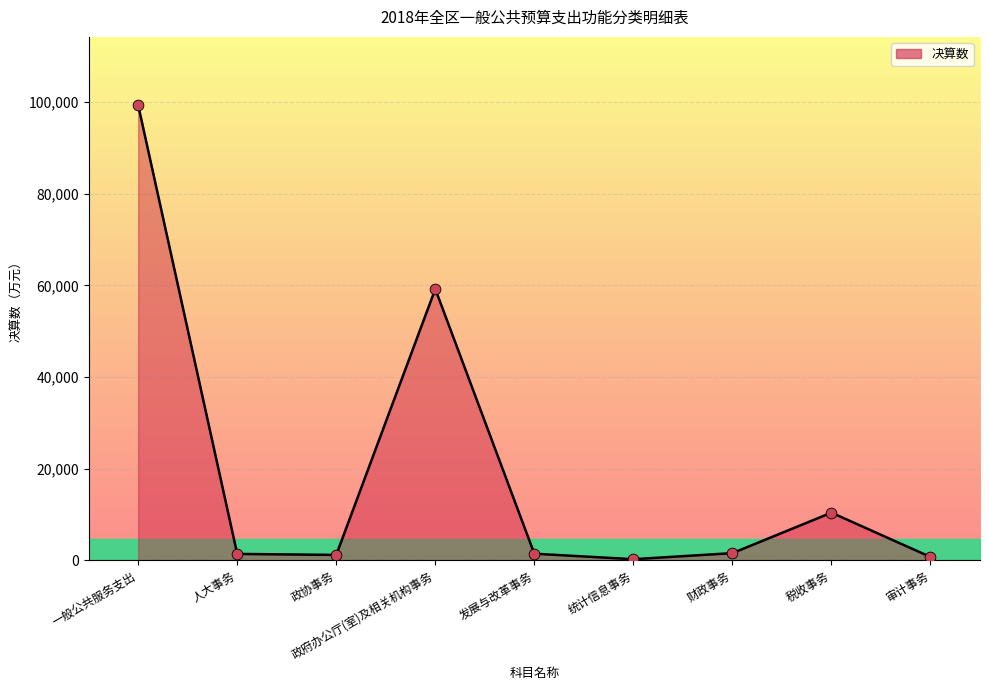

What is the change in value from 政协事务 to 统计信息事务?

-934